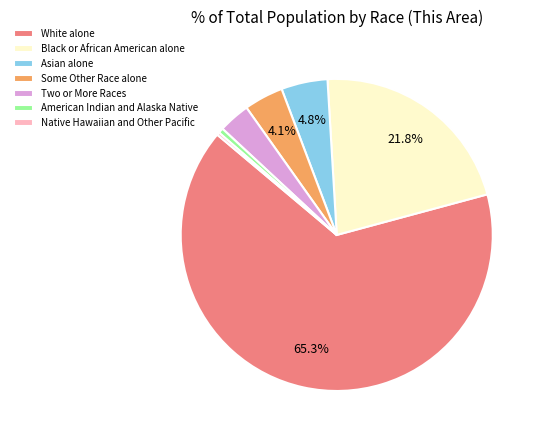

What is the largest slice in the pie chart?

White alone